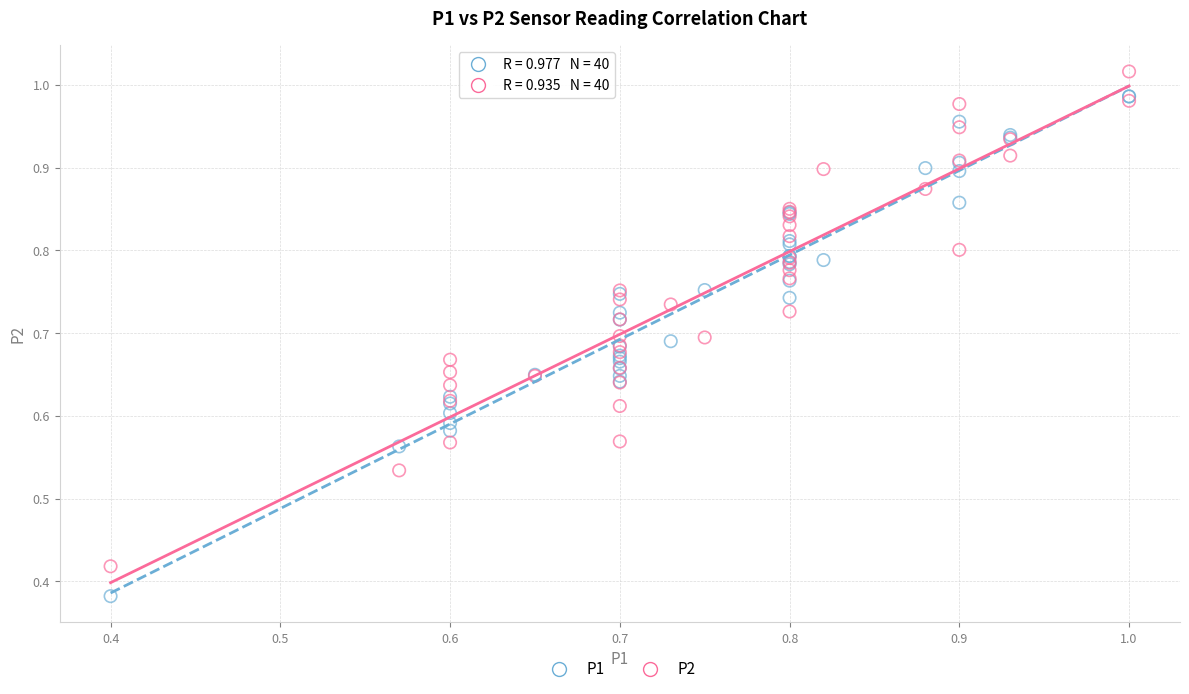

Which series has the largest Y range (max minus min)?

P1